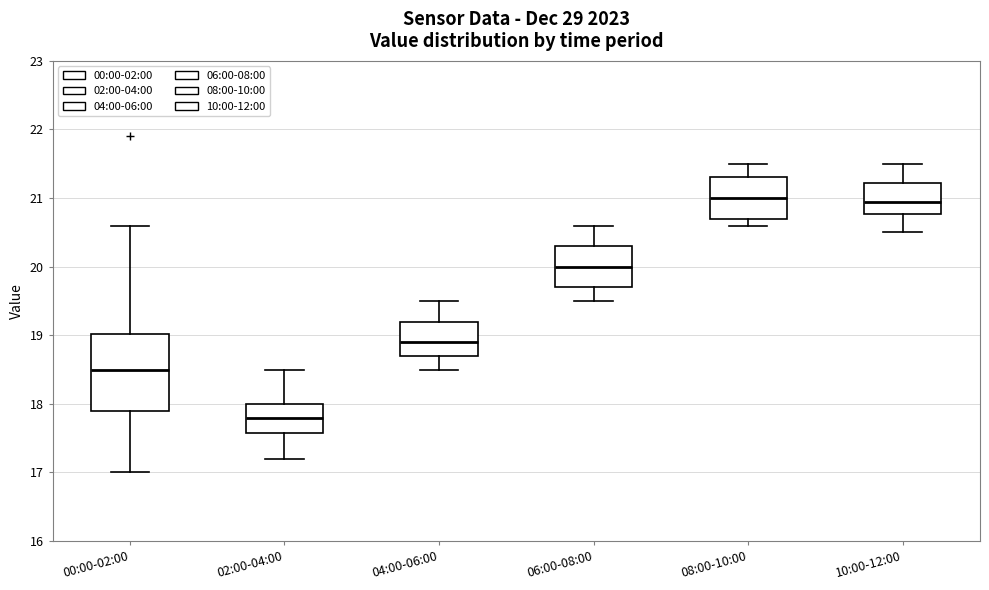

Reading left to right, transcribe this box plot: for each box, give where its median line is, the range the box spans, and where its two whiskers end, as read against the y-axis. The values are not printed on the chart, so give them approximately, as read against the axis.

00:00-02:00: median 18.5, box 17.9 to 19.0, whiskers 17.0 to 20.6
02:00-04:00: median 17.8, box 17.6 to 18.0, whiskers 17.2 to 18.5
04:00-06:00: median 18.9, box 18.7 to 19.2, whiskers 18.5 to 19.5
06:00-08:00: median 20.0, box 19.7 to 20.3, whiskers 19.5 to 20.6
08:00-10:00: median 21.0, box 20.7 to 21.3, whiskers 20.6 to 21.5
10:00-12:00: median 21.0, box 20.8 to 21.2, whiskers 20.5 to 21.5